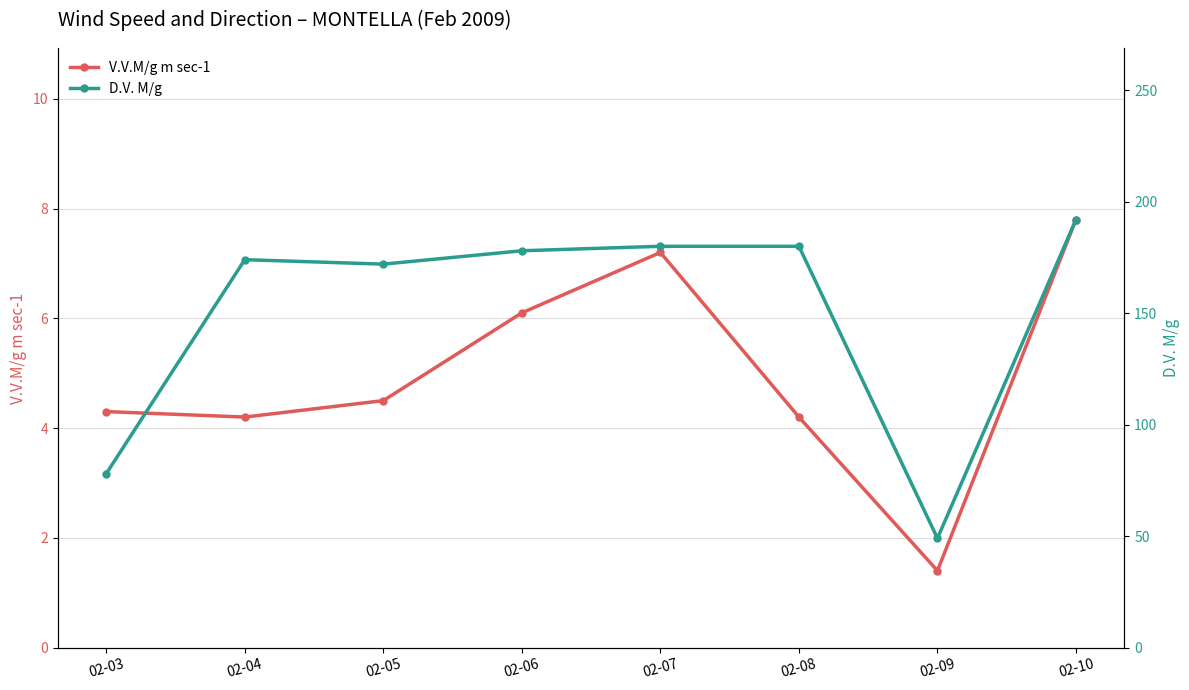

What is the spread (max minus min) of values at 02-05?

167.5